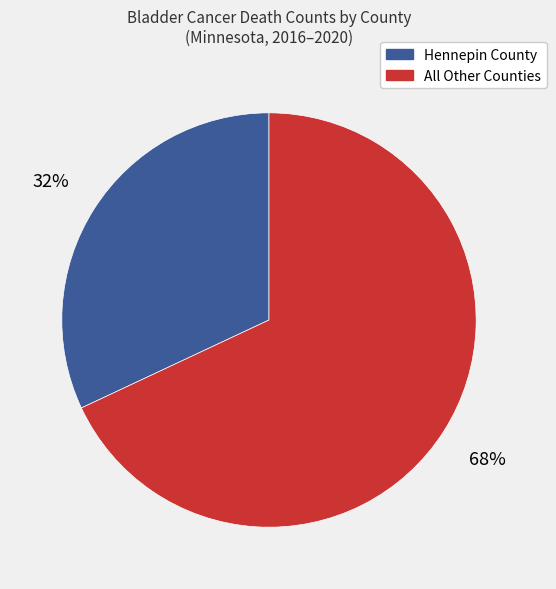

To the nearest percent, what is the difference between the largest and smallest slice percentages?

36%